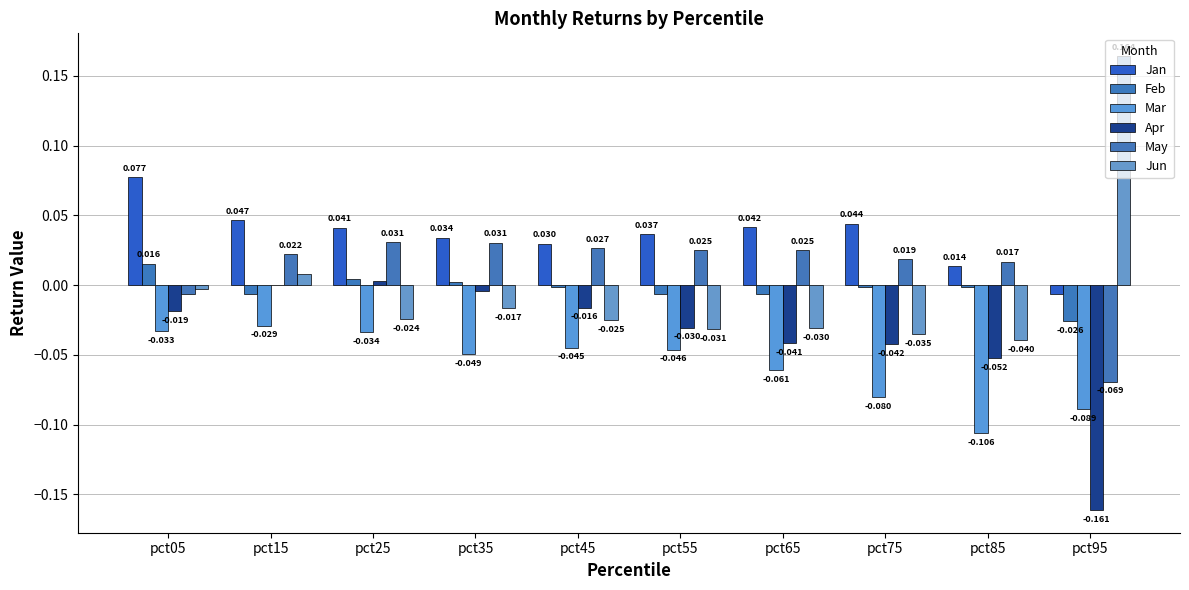

Reading right to left, extract all data points from this chart.

Jan: -0.0	0.0	0.0	0.0	0.0	0.0	0.0	0.0	0.0	0.1
Feb: -0.0	-0.0	-0.0	-0.0	-0.0	-0.0	0.0	0.0	-0.0	0.0
Mar: -0.1	-0.1	-0.1	-0.1	-0.0	-0.0	-0.0	-0.0	-0.0	-0.0
Apr: -0.2	-0.1	-0.0	-0.0	-0.0	-0.0	-0.0	0.0	0.0	-0.0
May: -0.1	0.0	0.0	0.0	0.0	0.0	0.0	0.0	0.0	-0.0
Jun: 0.2	-0.0	-0.0	-0.0	-0.0	-0.0	-0.0	-0.0	0.0	-0.0